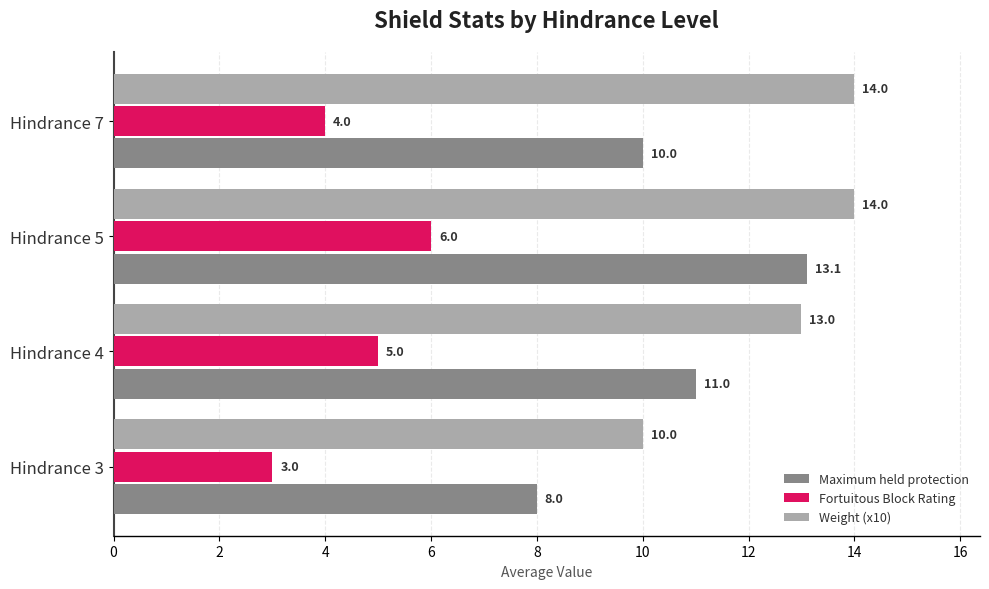

What is the difference between the Fortuitous Block Rating values at Hindrance 3 and Hindrance 7?

1.0